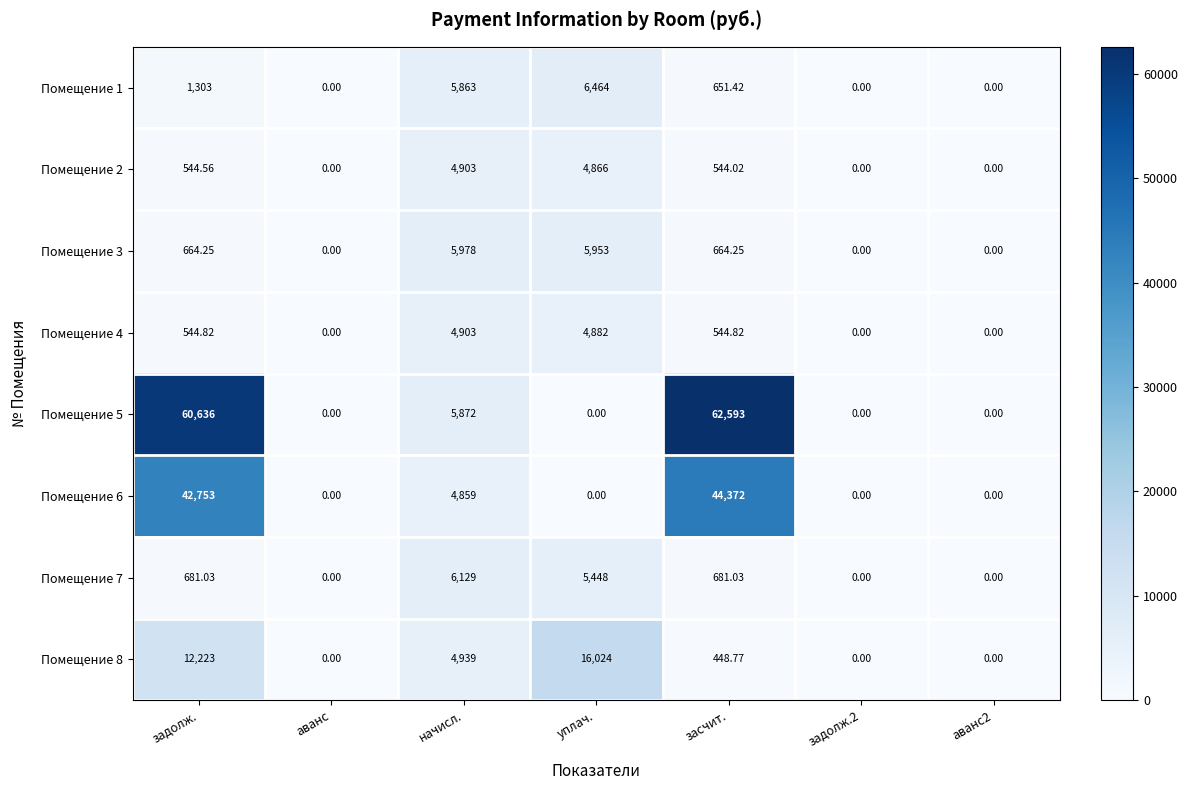

Is the value of Помещение 1 at начисл. greater than the value of Помещение 7 at задолж.2?

Yes